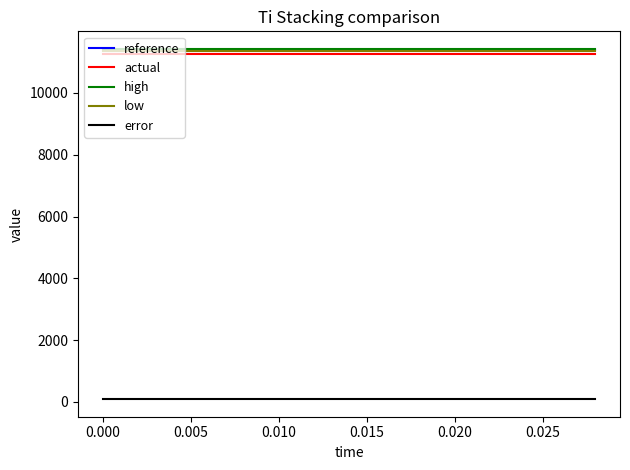

What is the maximum value shown in the chart?

11426.5